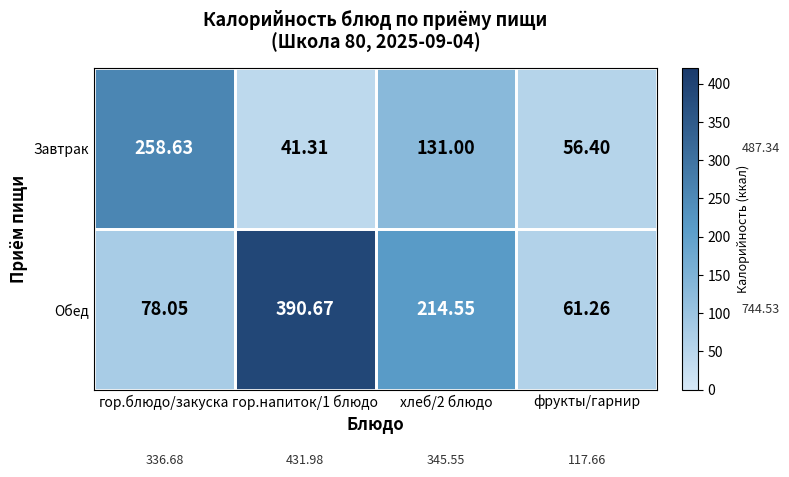

How many data points does each series have?

4